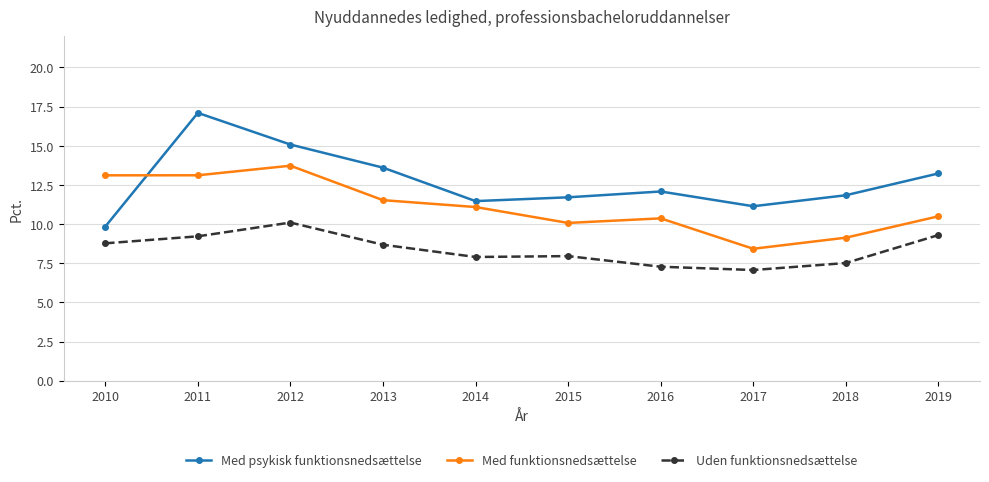

Is the value of Uden funktionsnedsættelse at 2011 greater than the value of Med funktionsnedsættelse at 2010?

No